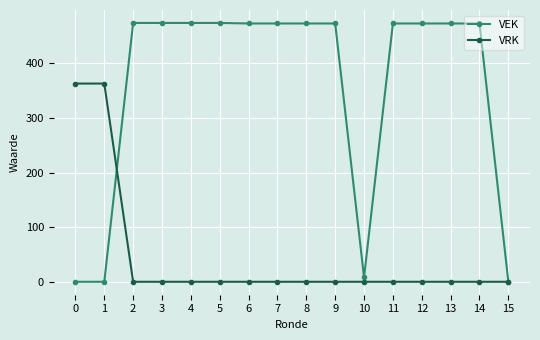

Which series has the largest range (max minus min)?

VEK